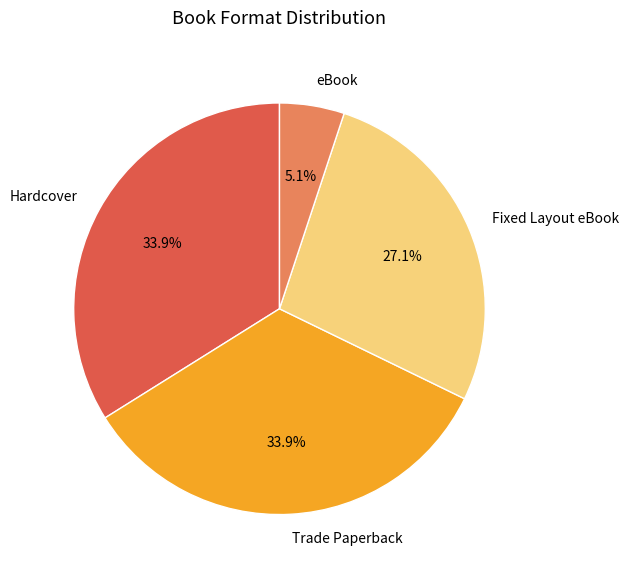

The Trade Paperback slice represents 34% of the pie. True or false?

True